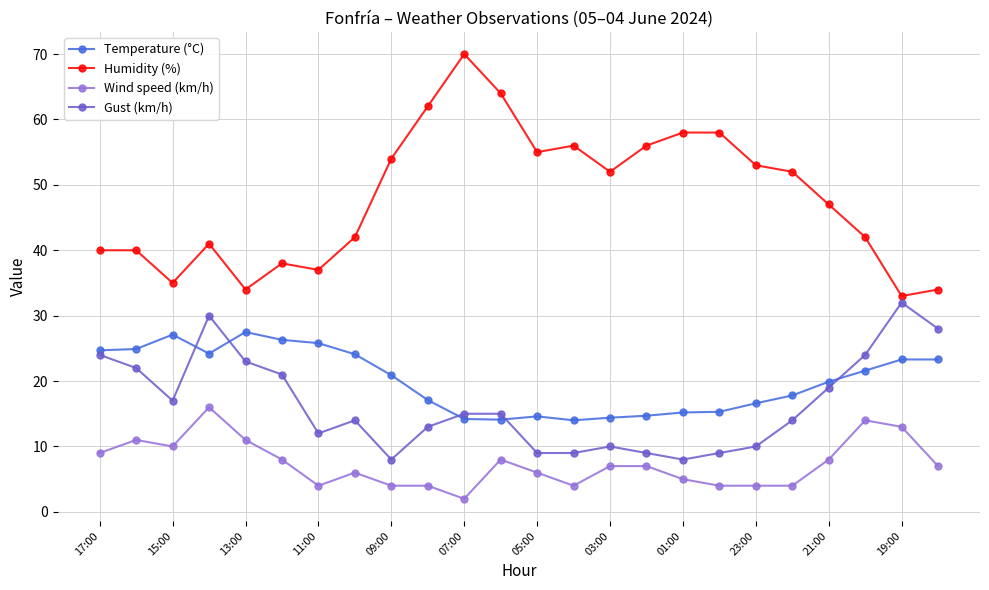

How many data points in Gust (km/h) are less than 15?

12